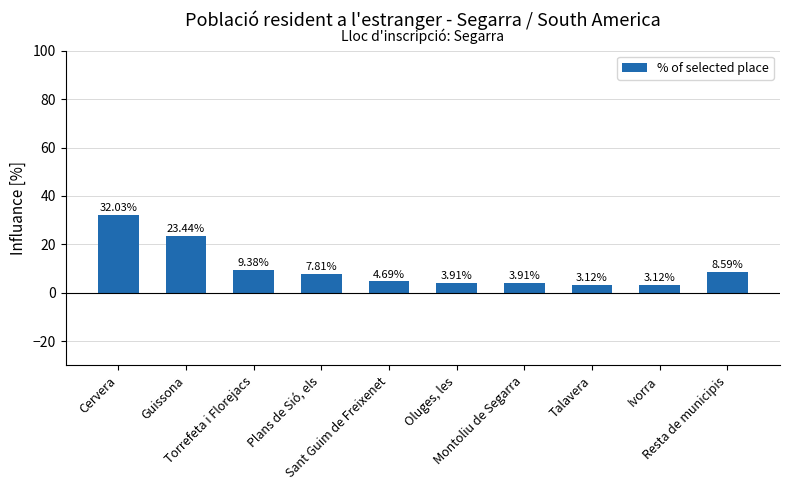

What is the difference between the maximum and minimum values?

28.9